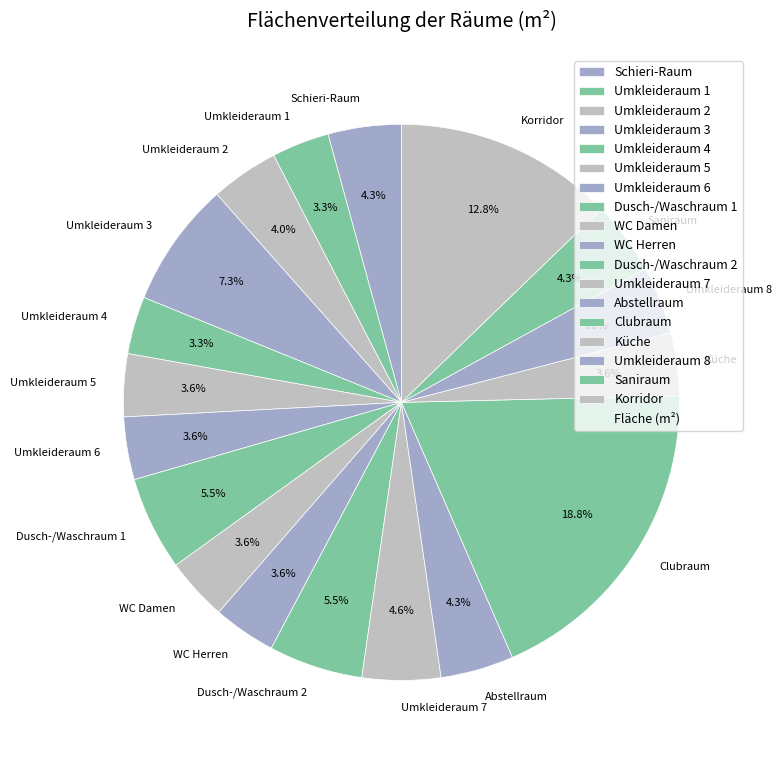

How many segments does this pie chart have?

18